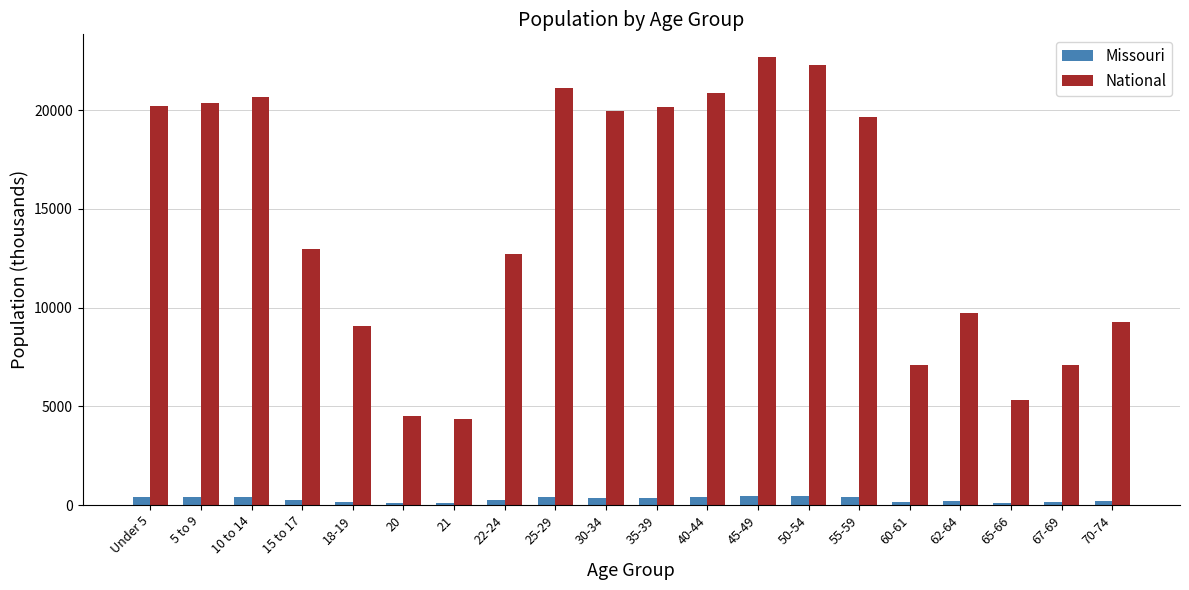

What is the total value across all series at 67-69?

7264.0